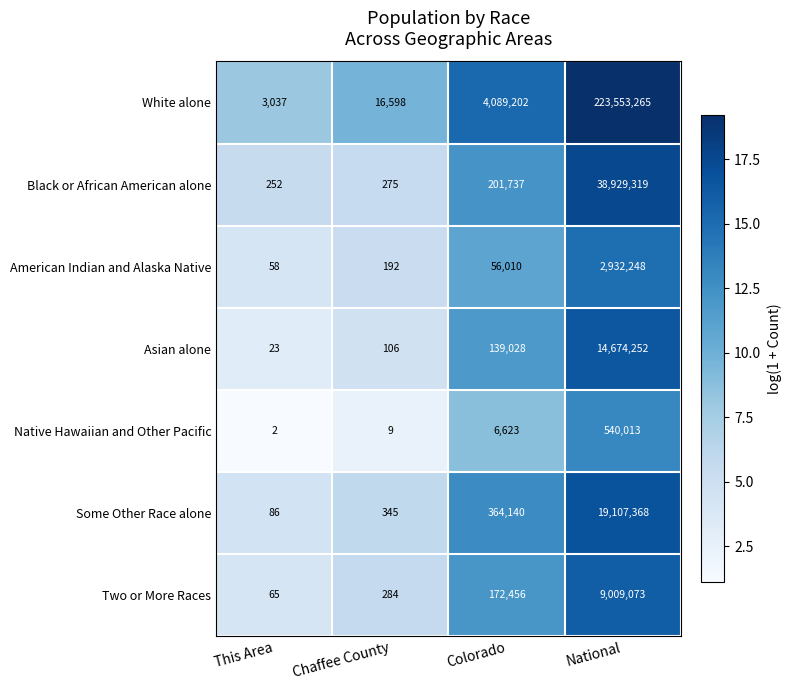

What is the greatest value displayed?

223553265